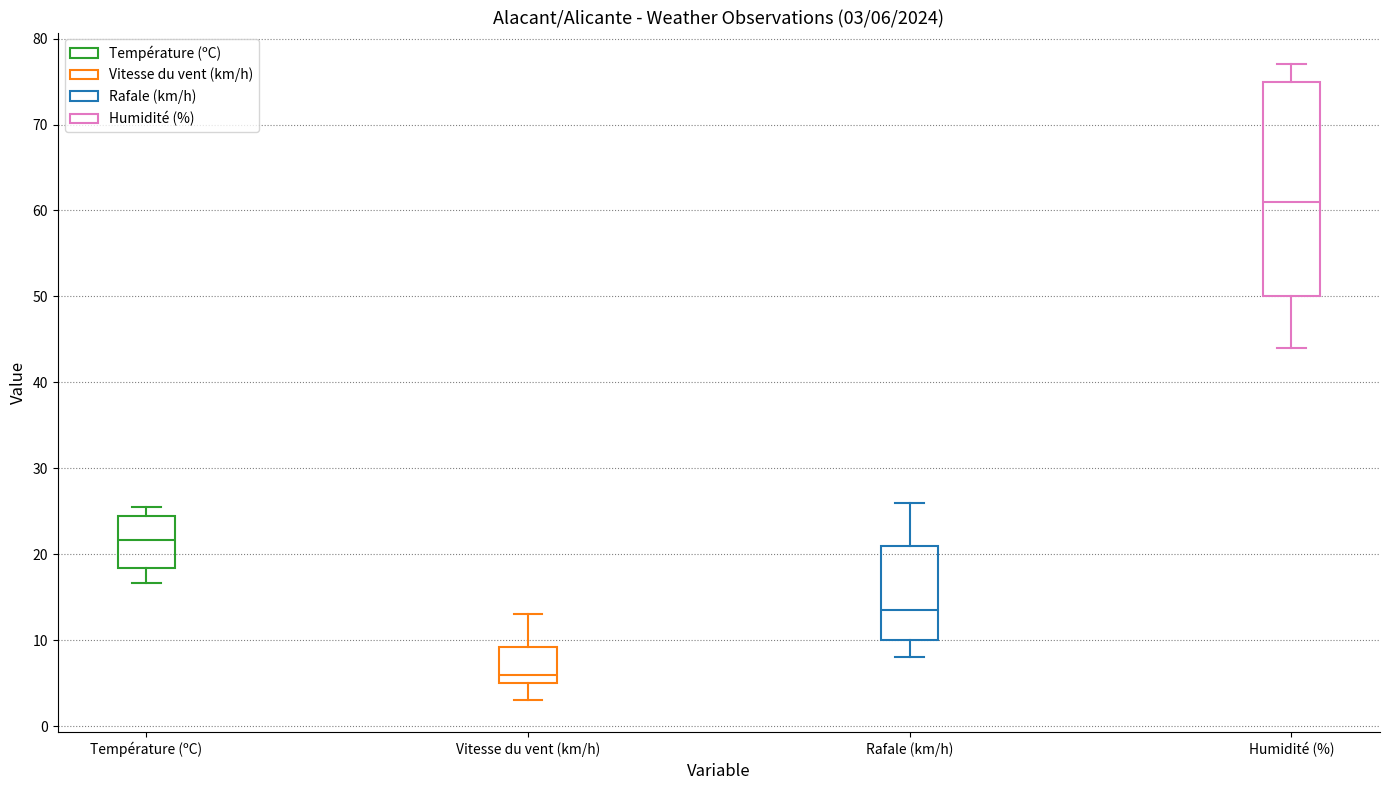

Which box's median line is the highest?

Humidité (%)